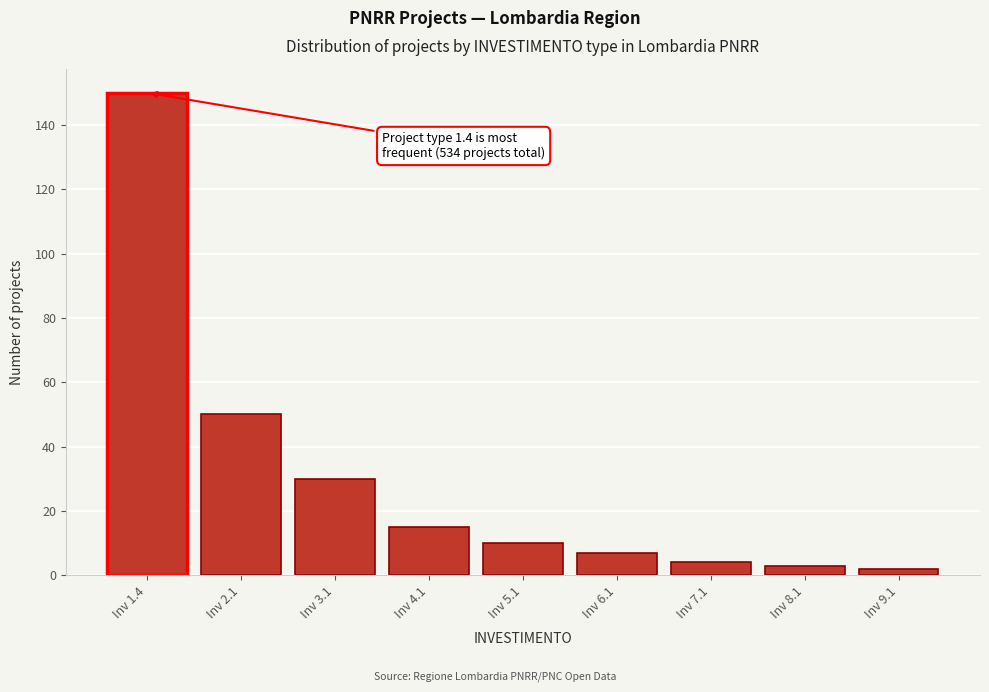

Reading left to right, list all the values displayed in this chart.

150	50	30	15	10	7	4	3	2